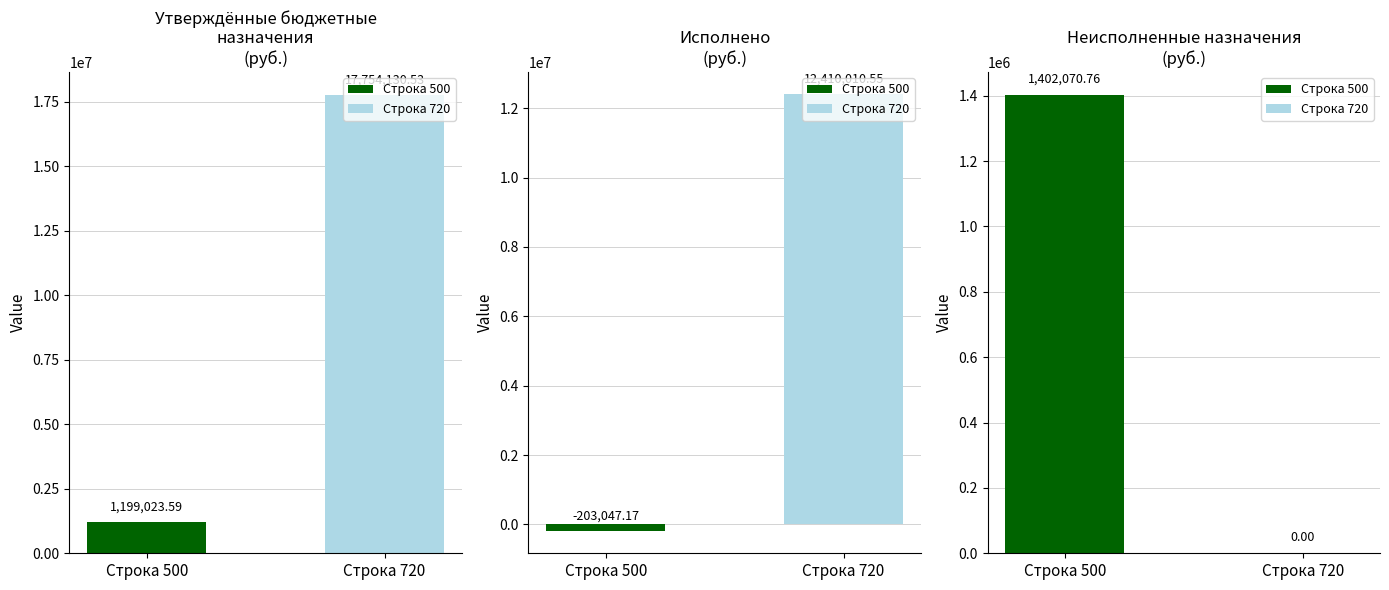

True or false: Исполнено has a value of -51012.7 at Изменение остатков средств.

False